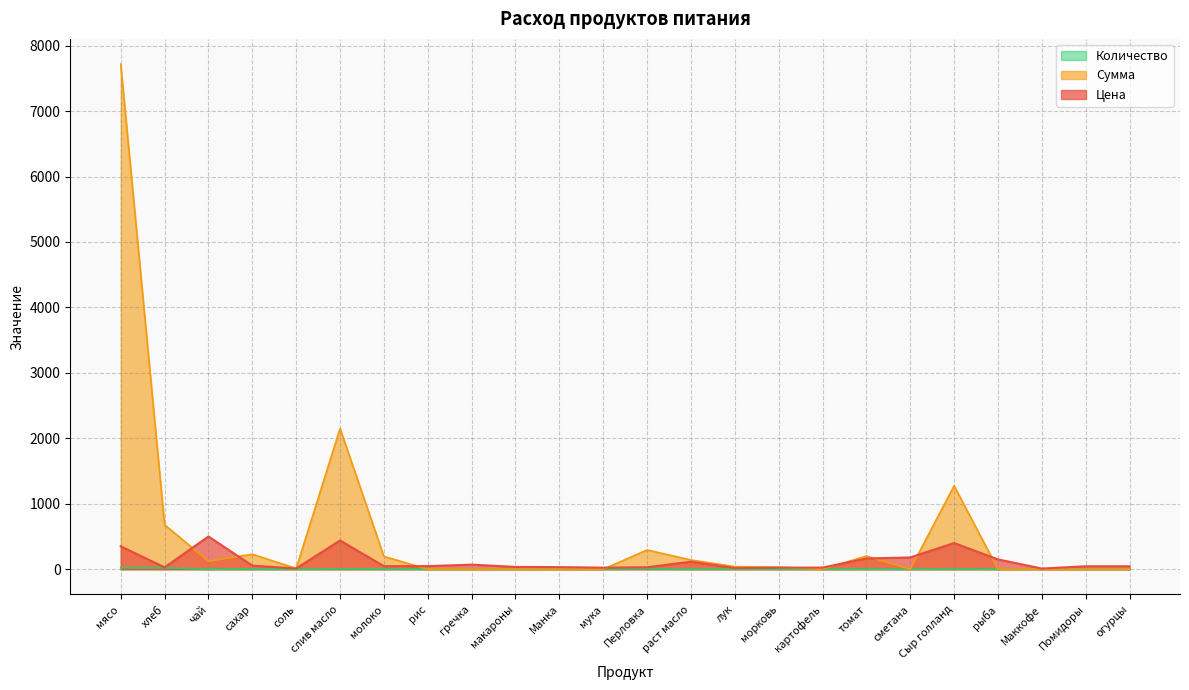

What is the label of the 3rd point from the right?

Маккофе